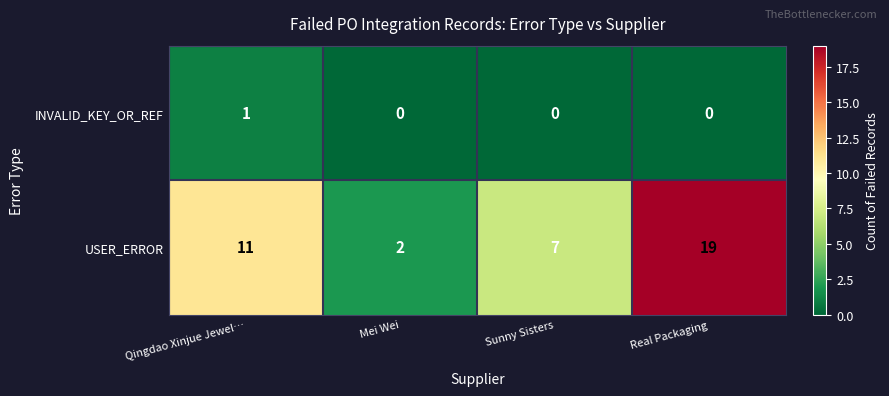

At which category is the sum across all series the highest?

Real Packaging